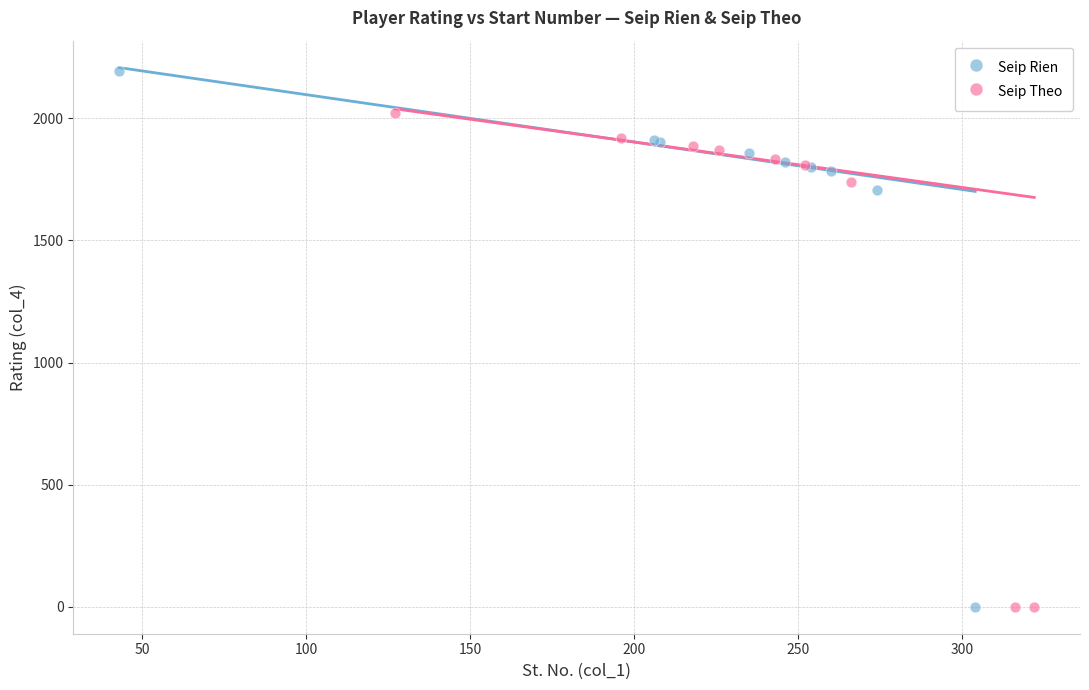

What are all the series names shown in the legend?

Seip Rien, Seip Theo